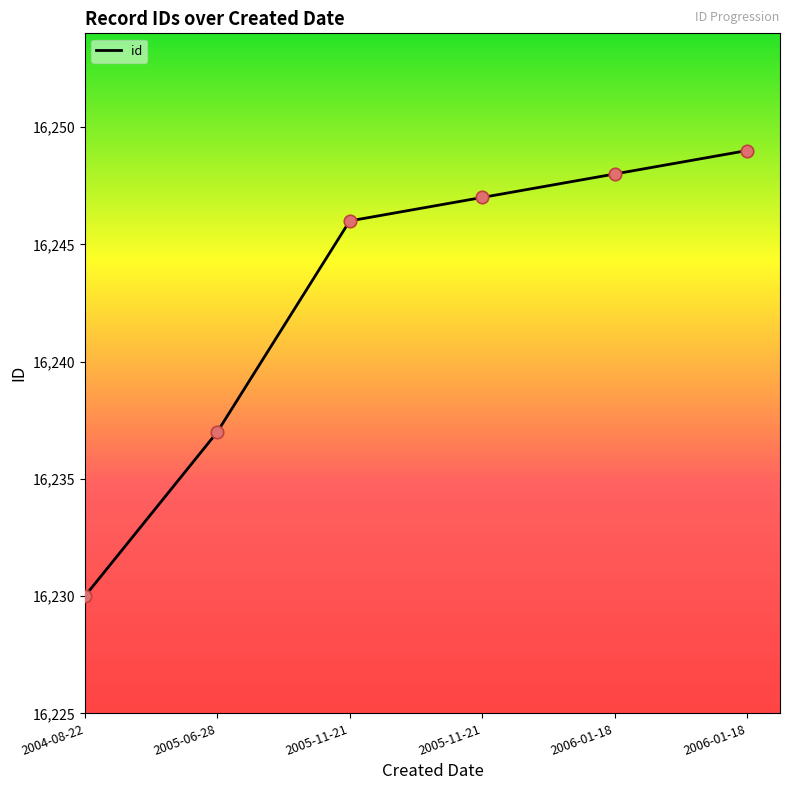

Between 2006-01-18 and 2005-11-21, which is larger?

2006-01-18